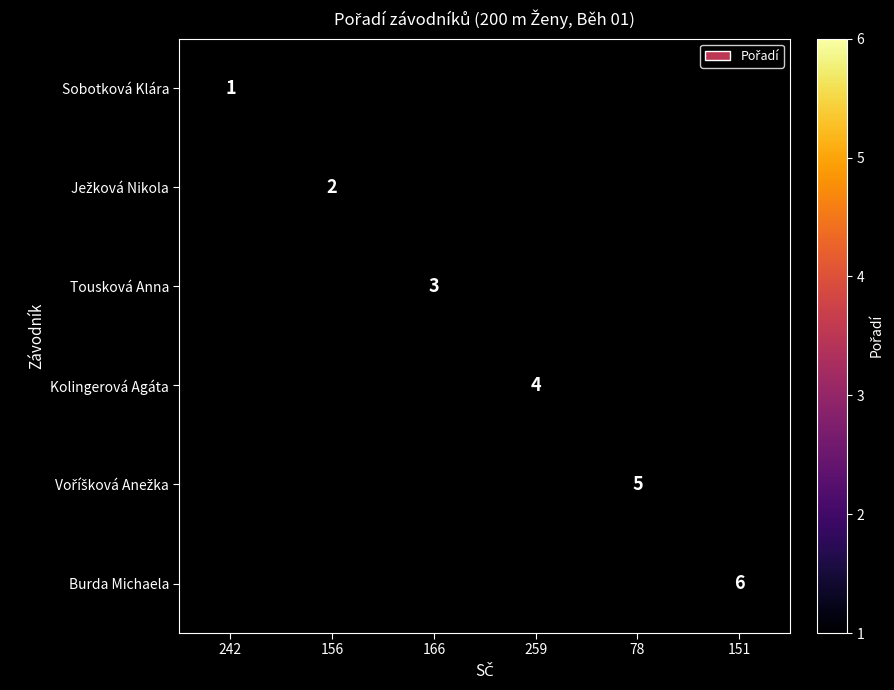

Read the Ježková Nikola value at 156.

2.0